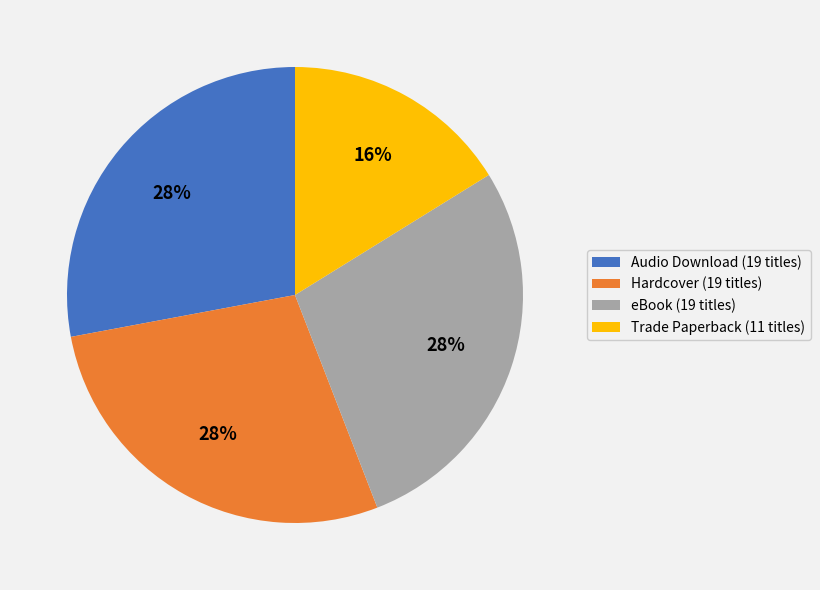

Do eBook and Audio Download together represent more than half of the pie?

Yes